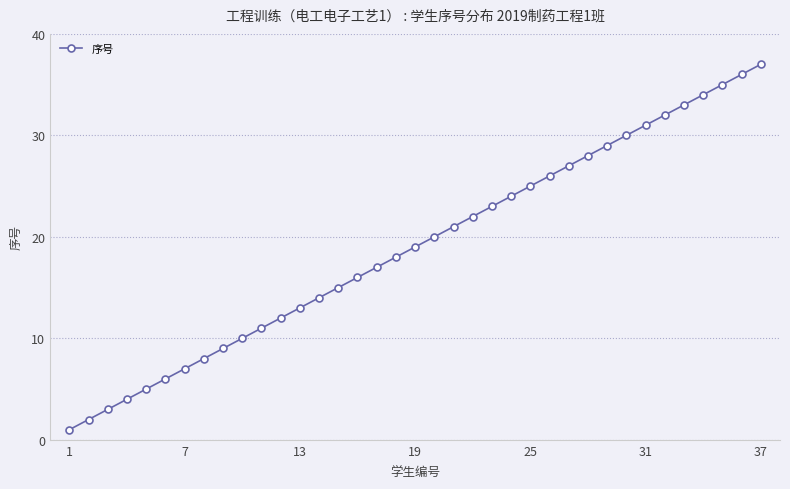

What is the average value?

19